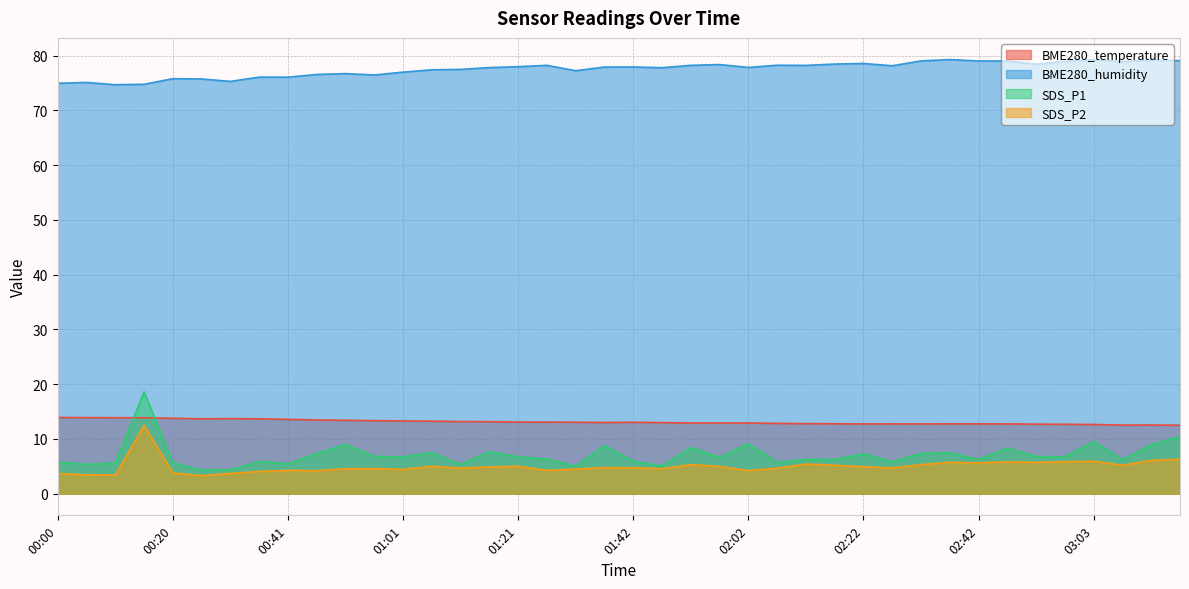

How many series are shown in this chart?

4